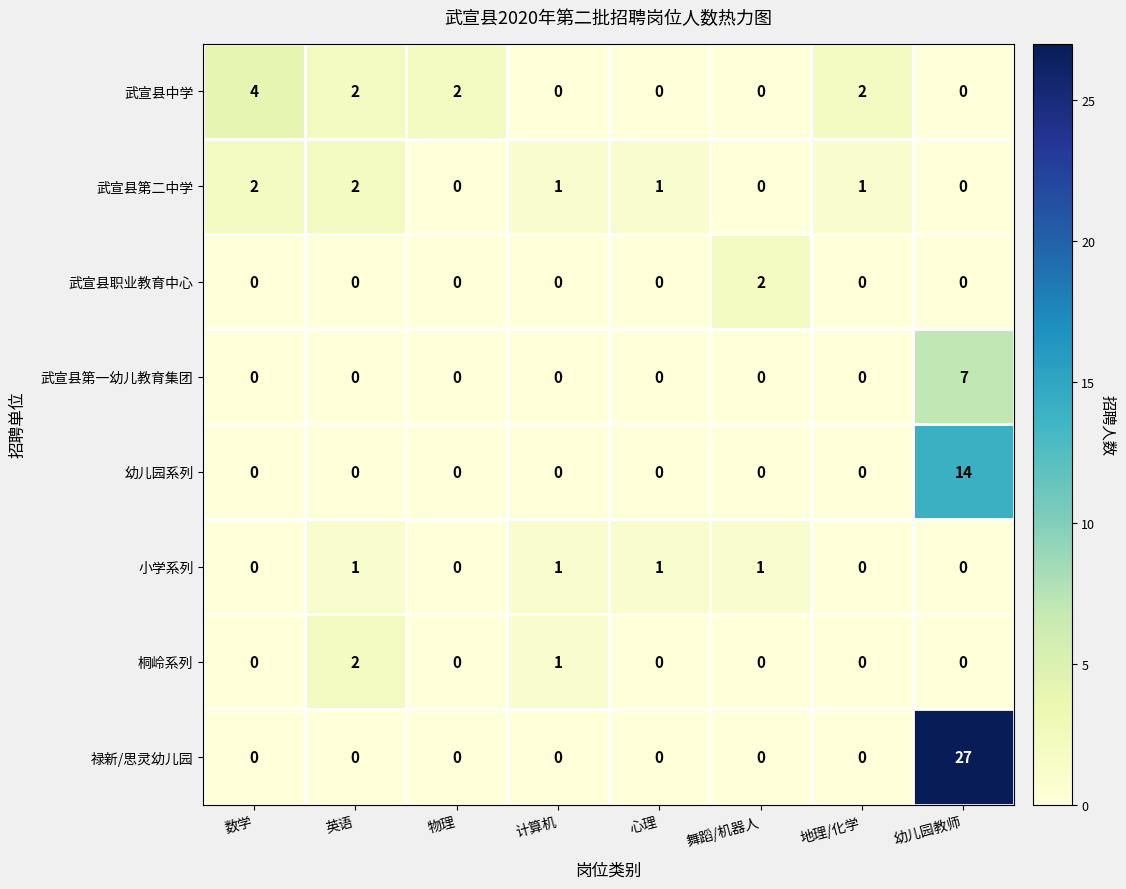

Count the number of categories in the chart.

8